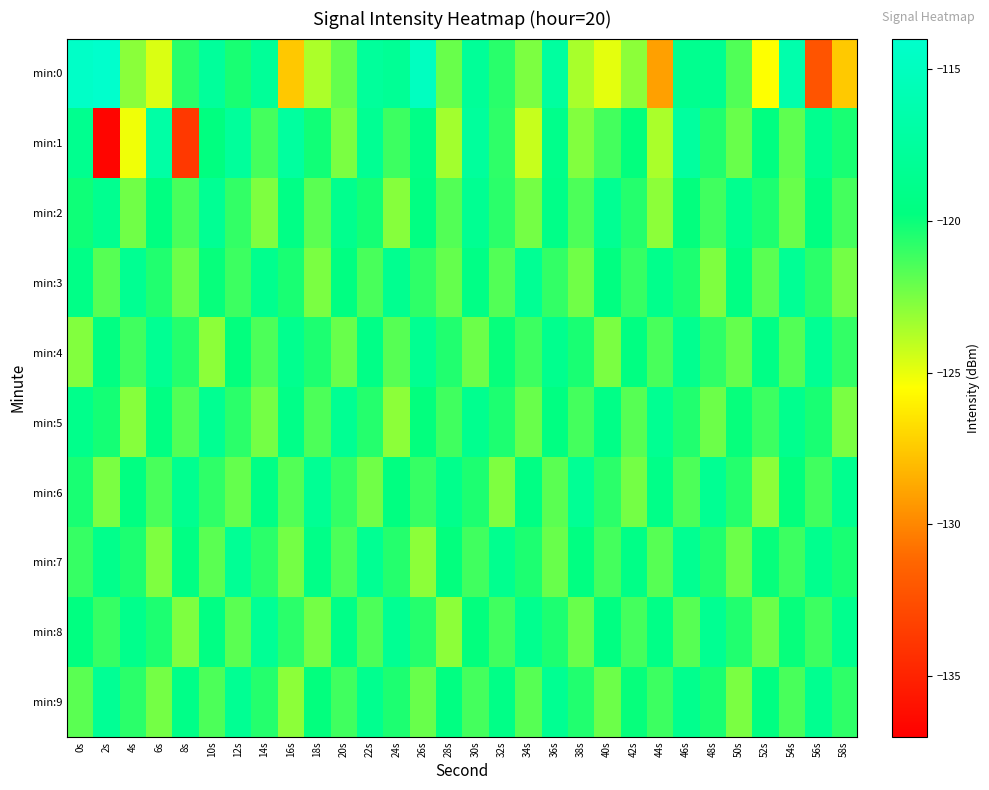

Rank the series by their maximum value, from lowest to highest.

min:5, min:2, min:4, min:3, min:6, min:7, min:8, min:9, min:1, min:0